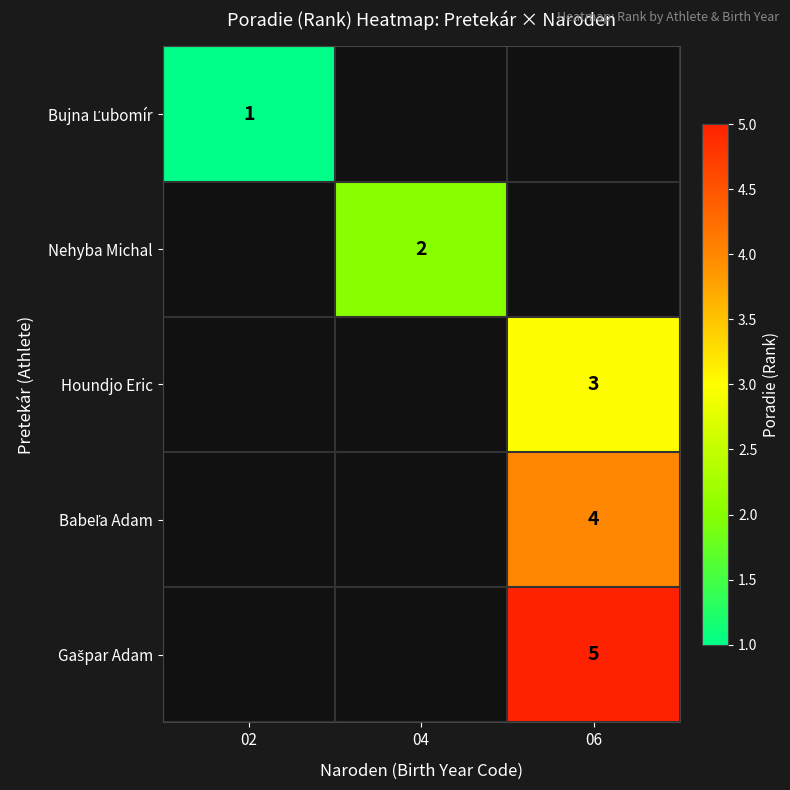

The Houndjo Eric series shows 3 at 06. True or false?

True